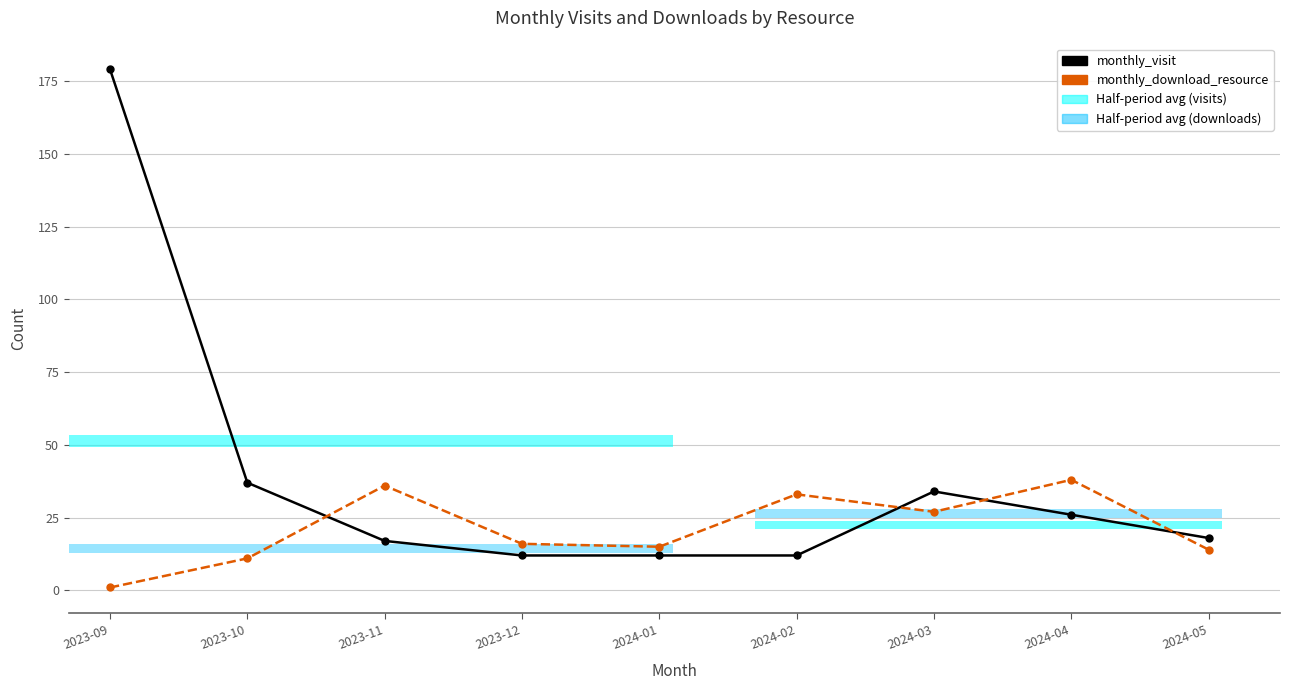

Which series has the largest total across all categories?

monthly_visit